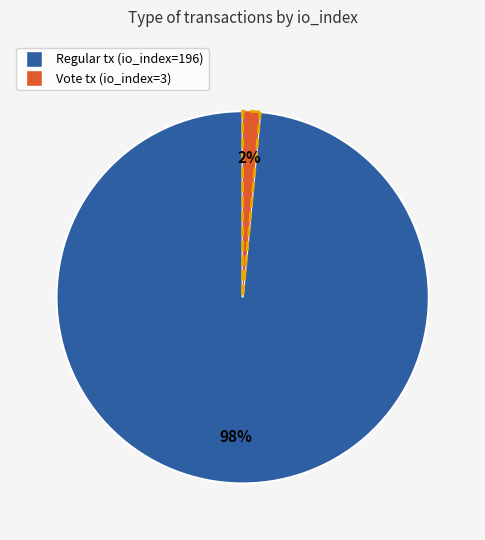

To the nearest percent, what is the average slice percentage?

50%